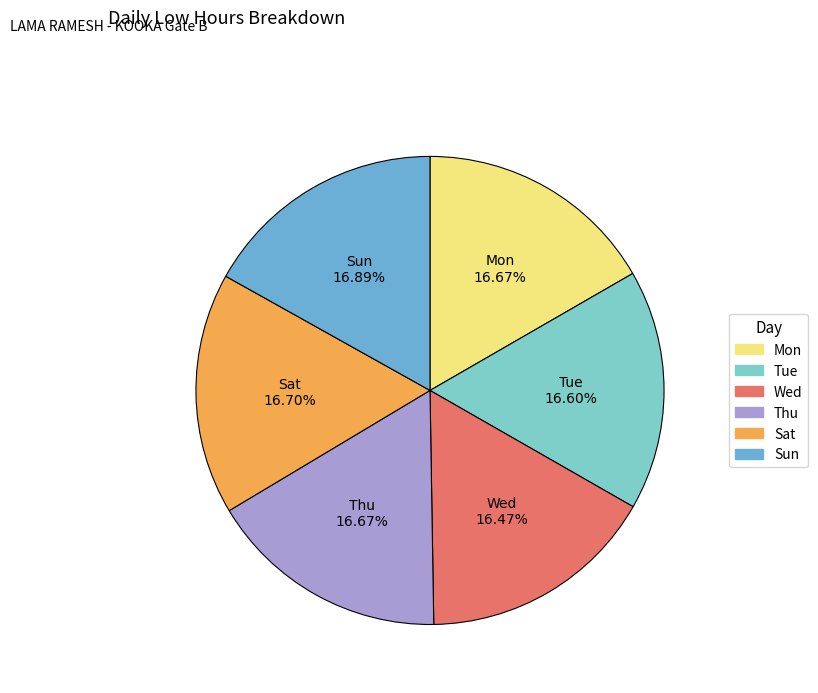

Is it true that Tue is 22% of the pie?

False